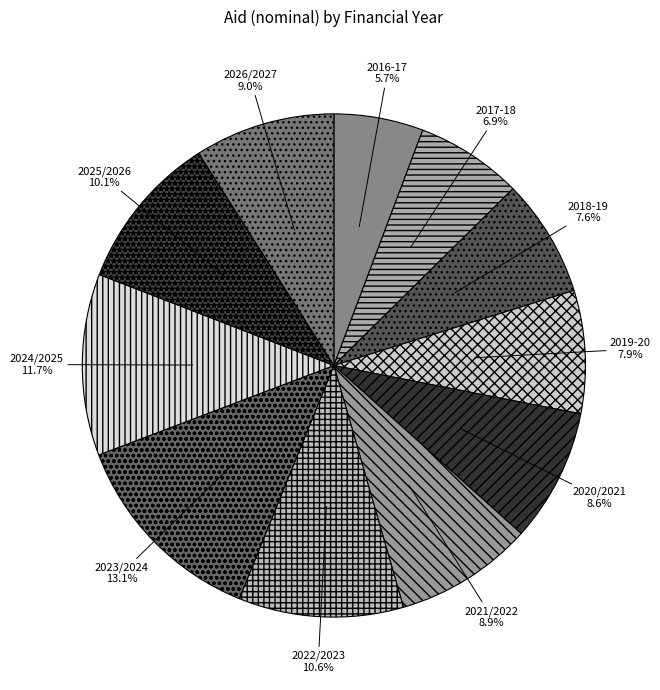

Which has a higher value, 2018-19 or 2026/2027?

2026/2027